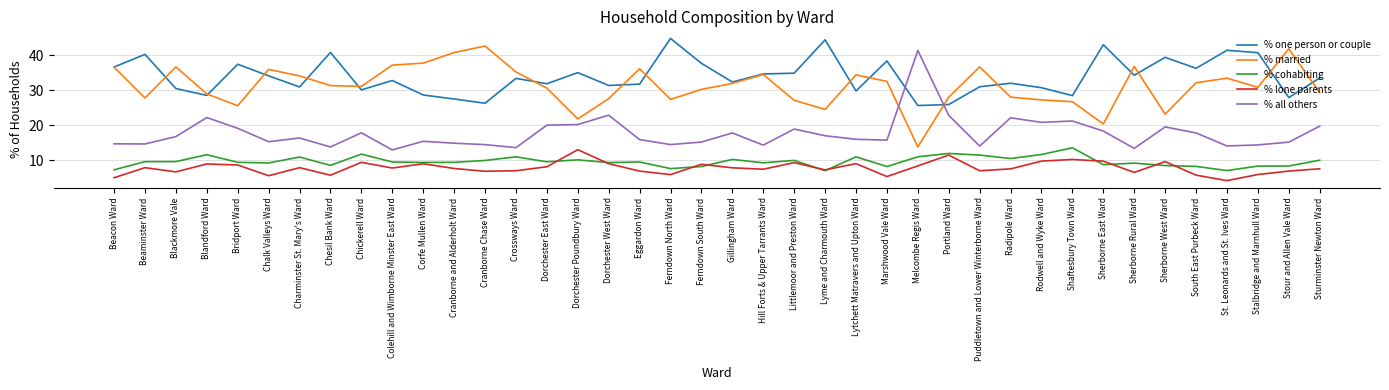

The value of % all others at Lytchett Matravers and Upton Ward is 16.0. True or false?

True